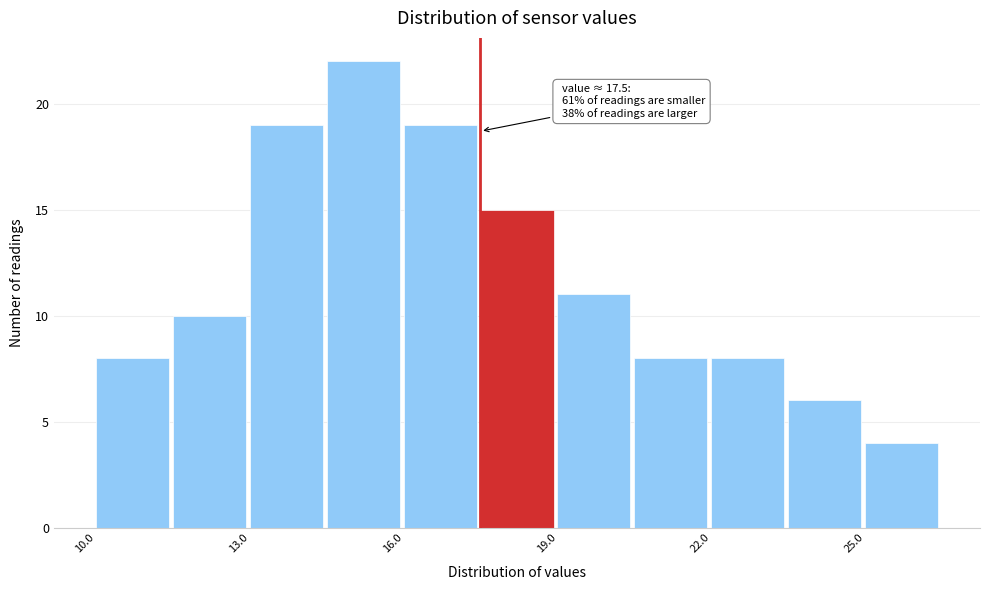

Read against the x-axis, roughly where is the centre of the tallest bar?

15.0